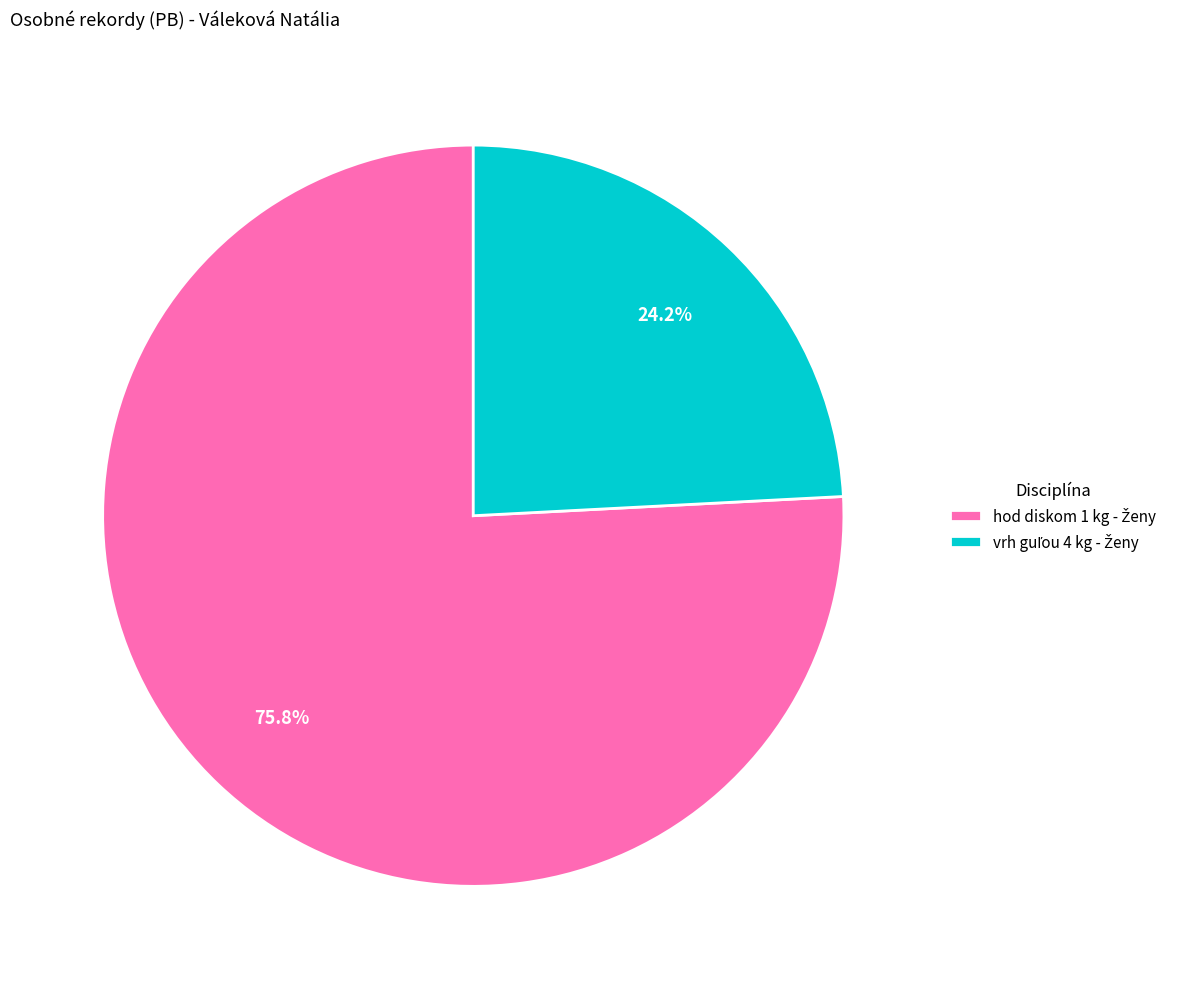

Does any single category account for the majority?

Yes